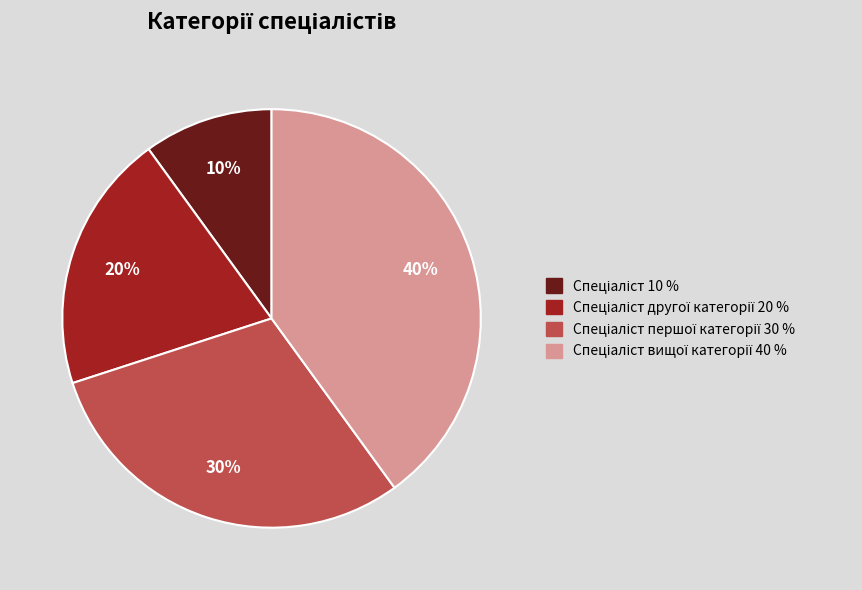

Is there any slice that represents more than half of the pie?

No